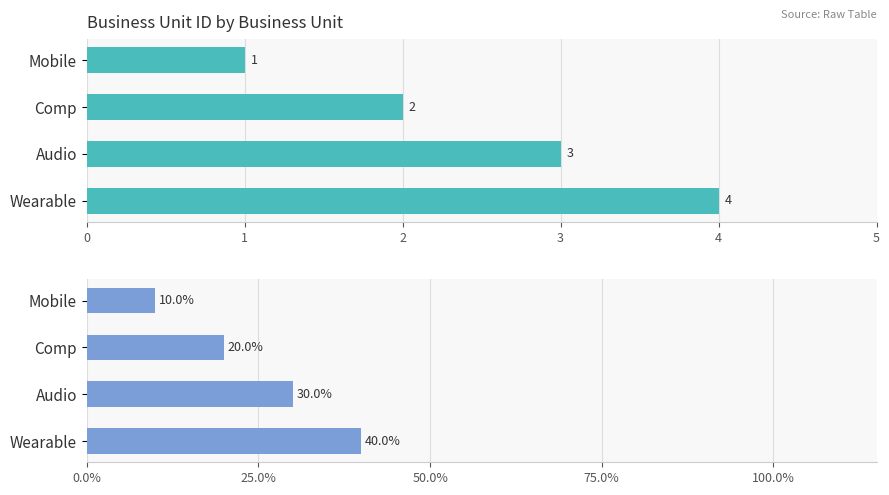

Reading left to right, list all the values displayed in this chart.

BusinessUnitID: 1	2	3	4
BusinessUnitID %: 10	20	30	40